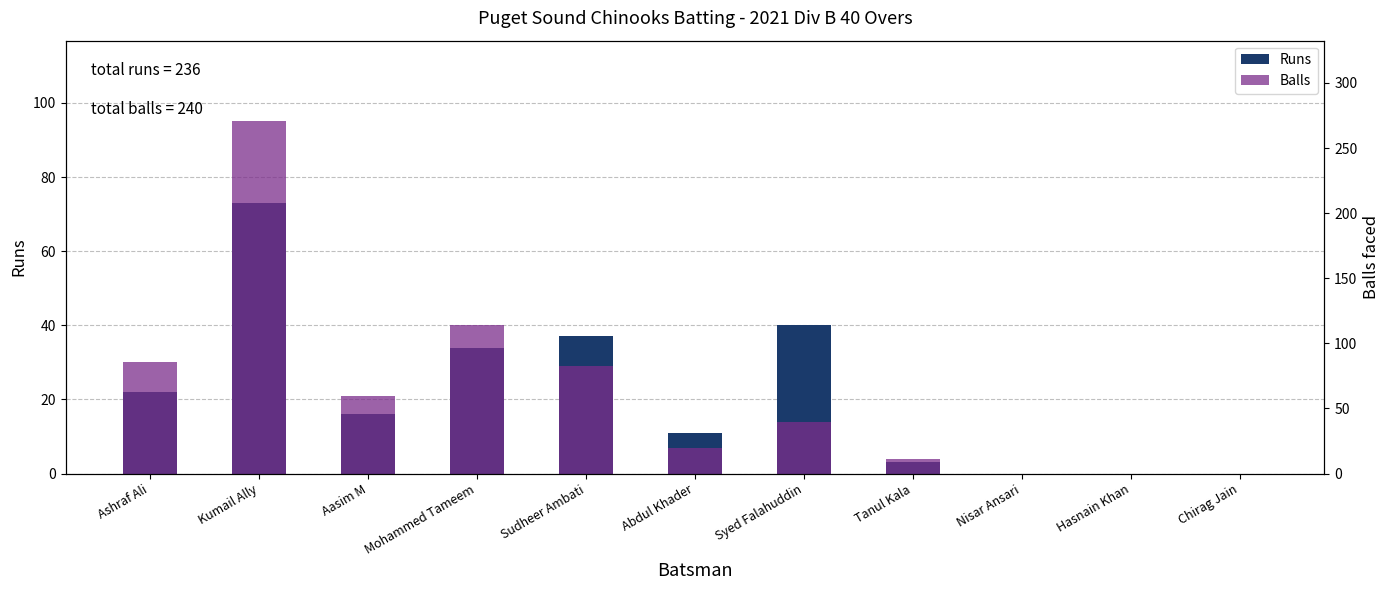

What is the difference between the maximum and minimum values in the Runs series?

73